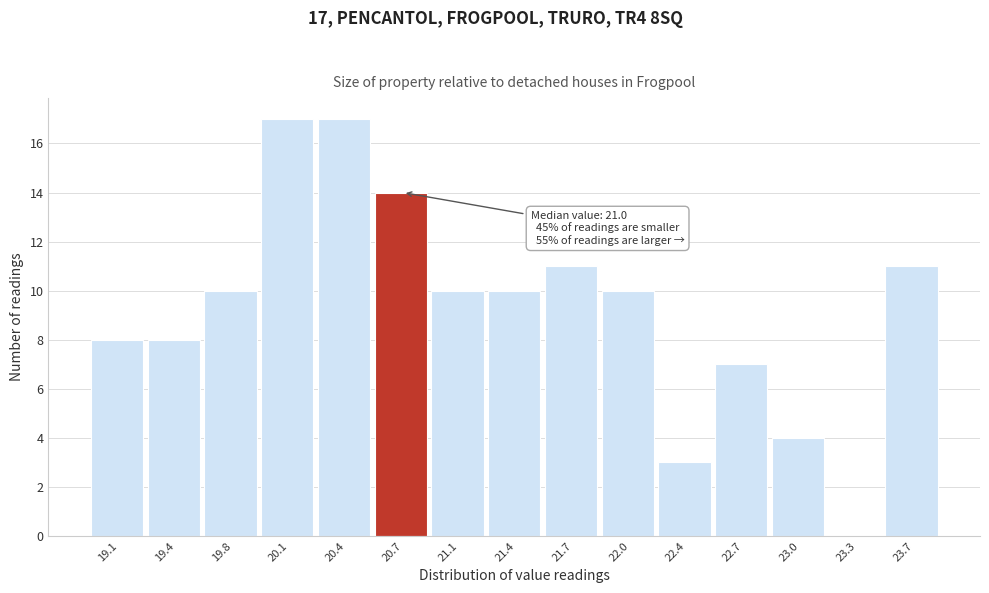

Reading left to right, extract all data points from this chart.

19.1=8	19.4=8	19.8=10	20.1=17	20.4=17	20.7=14	21.1=10	21.4=10	21.7=11	22.0=10	22.4=3	22.7=7	23.0=4	23.3=0	23.7=11